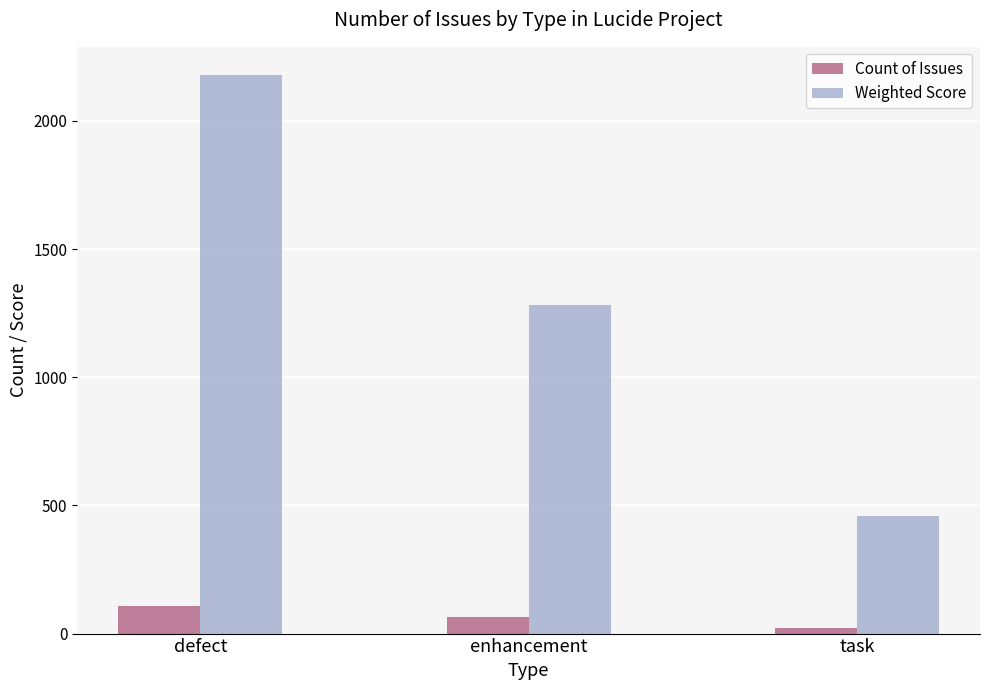

How many categories are shown in the chart?

3